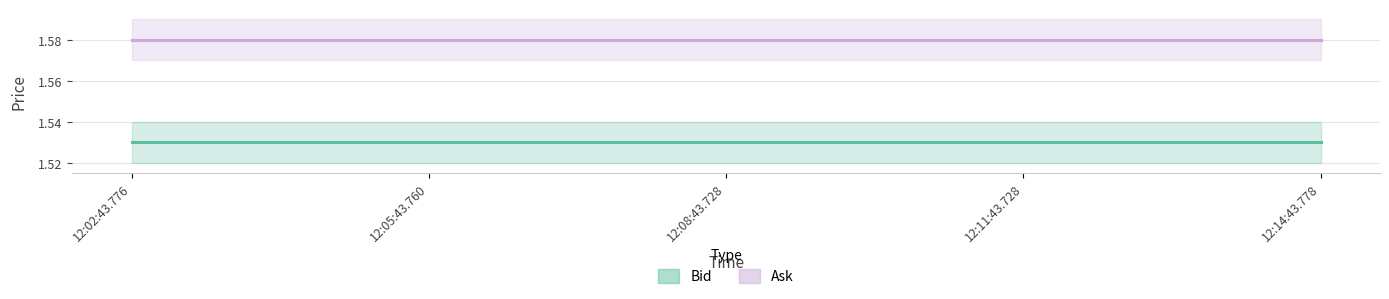

What is the highest value of the Bid series?

1.5